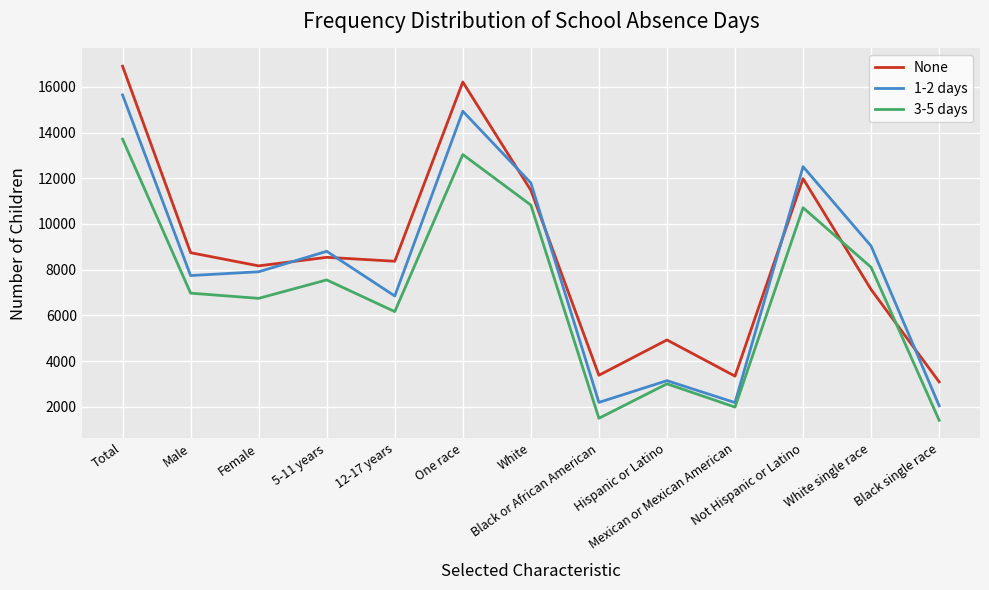

Which series has the widest spread of values?

None